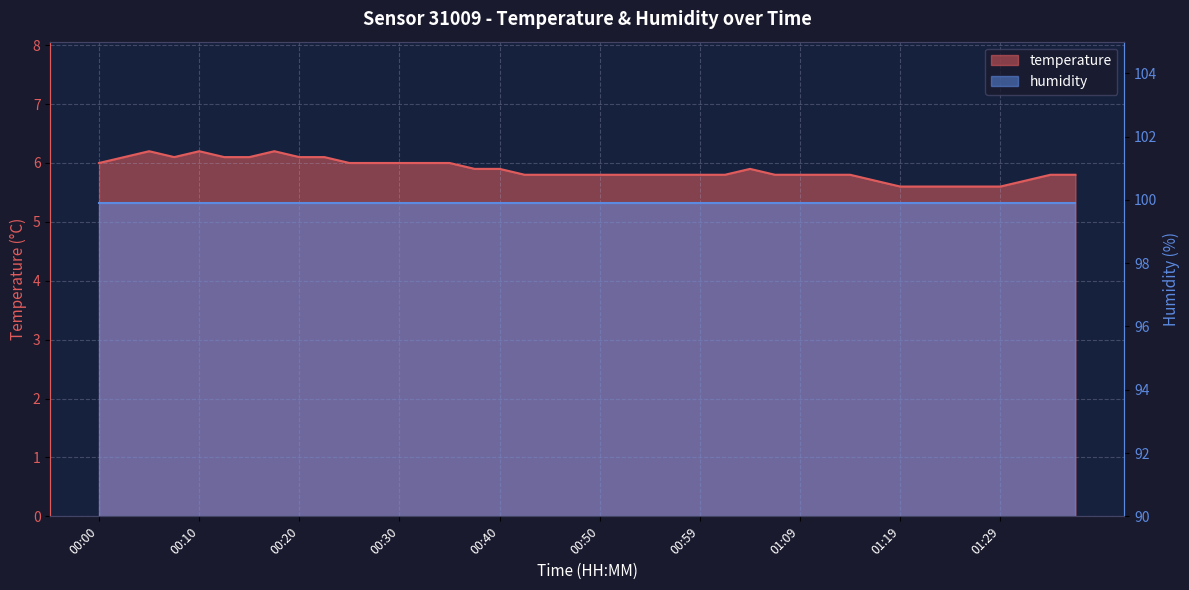

What is the label of the 32nd point from the right?

00:20